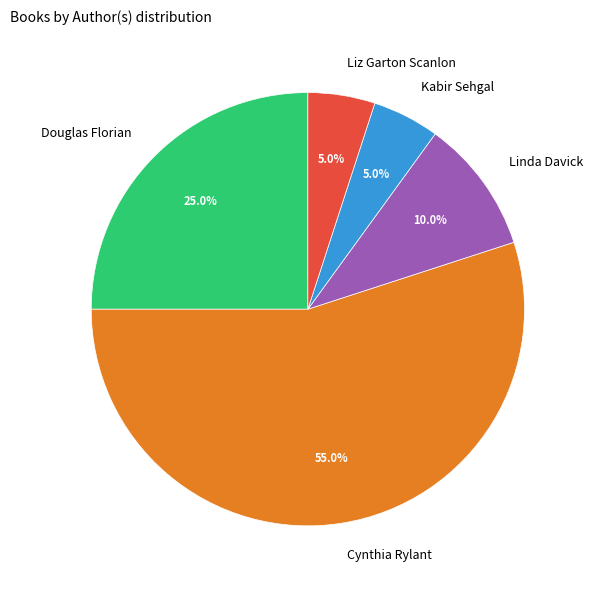

To the nearest percent, what is the average slice percentage?

20%